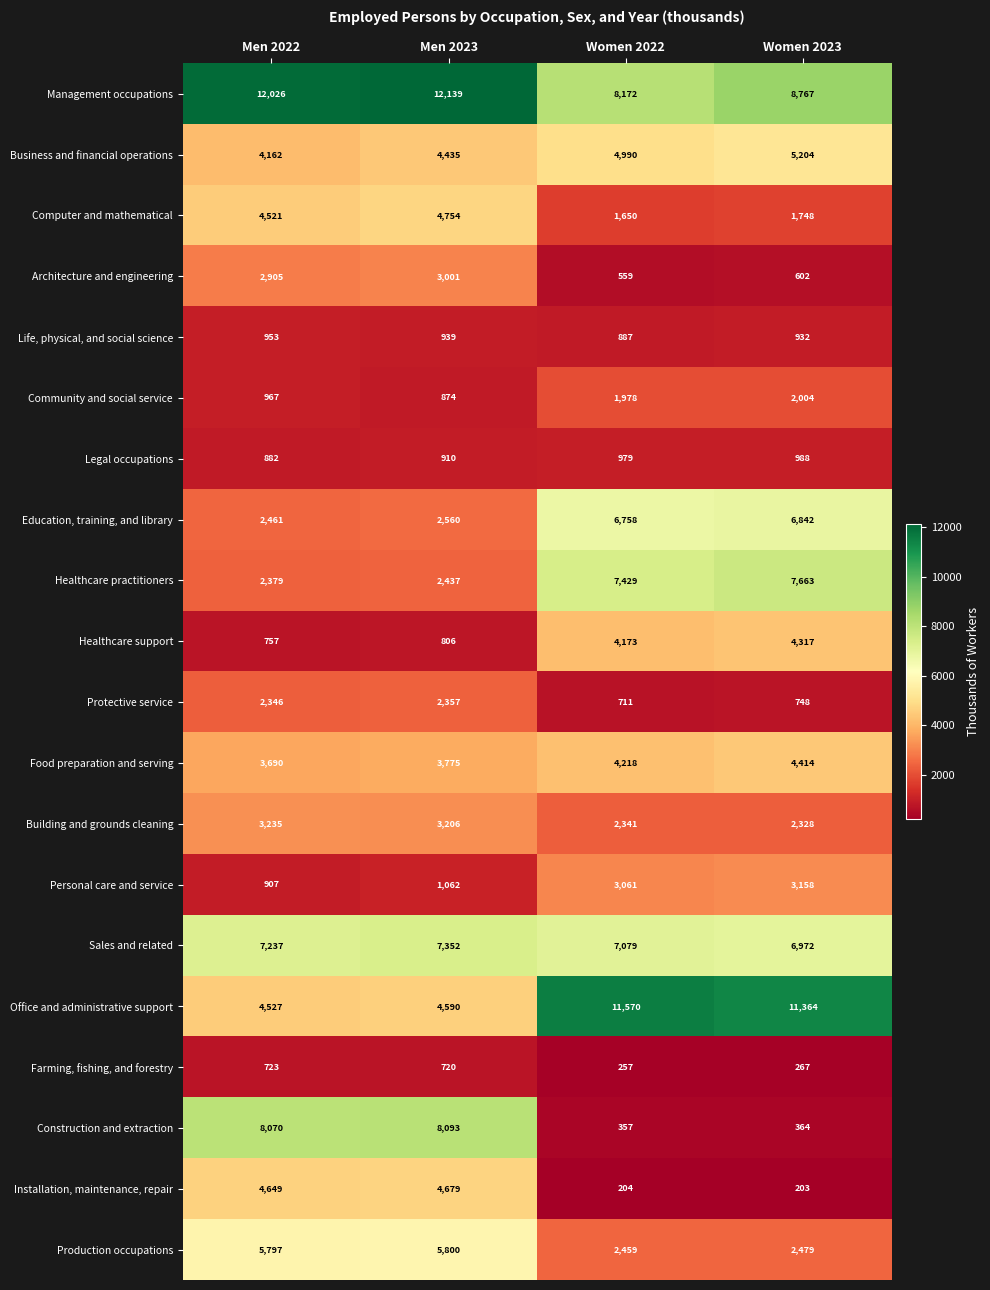

Which series has the largest range (max minus min)?

Construction and extraction